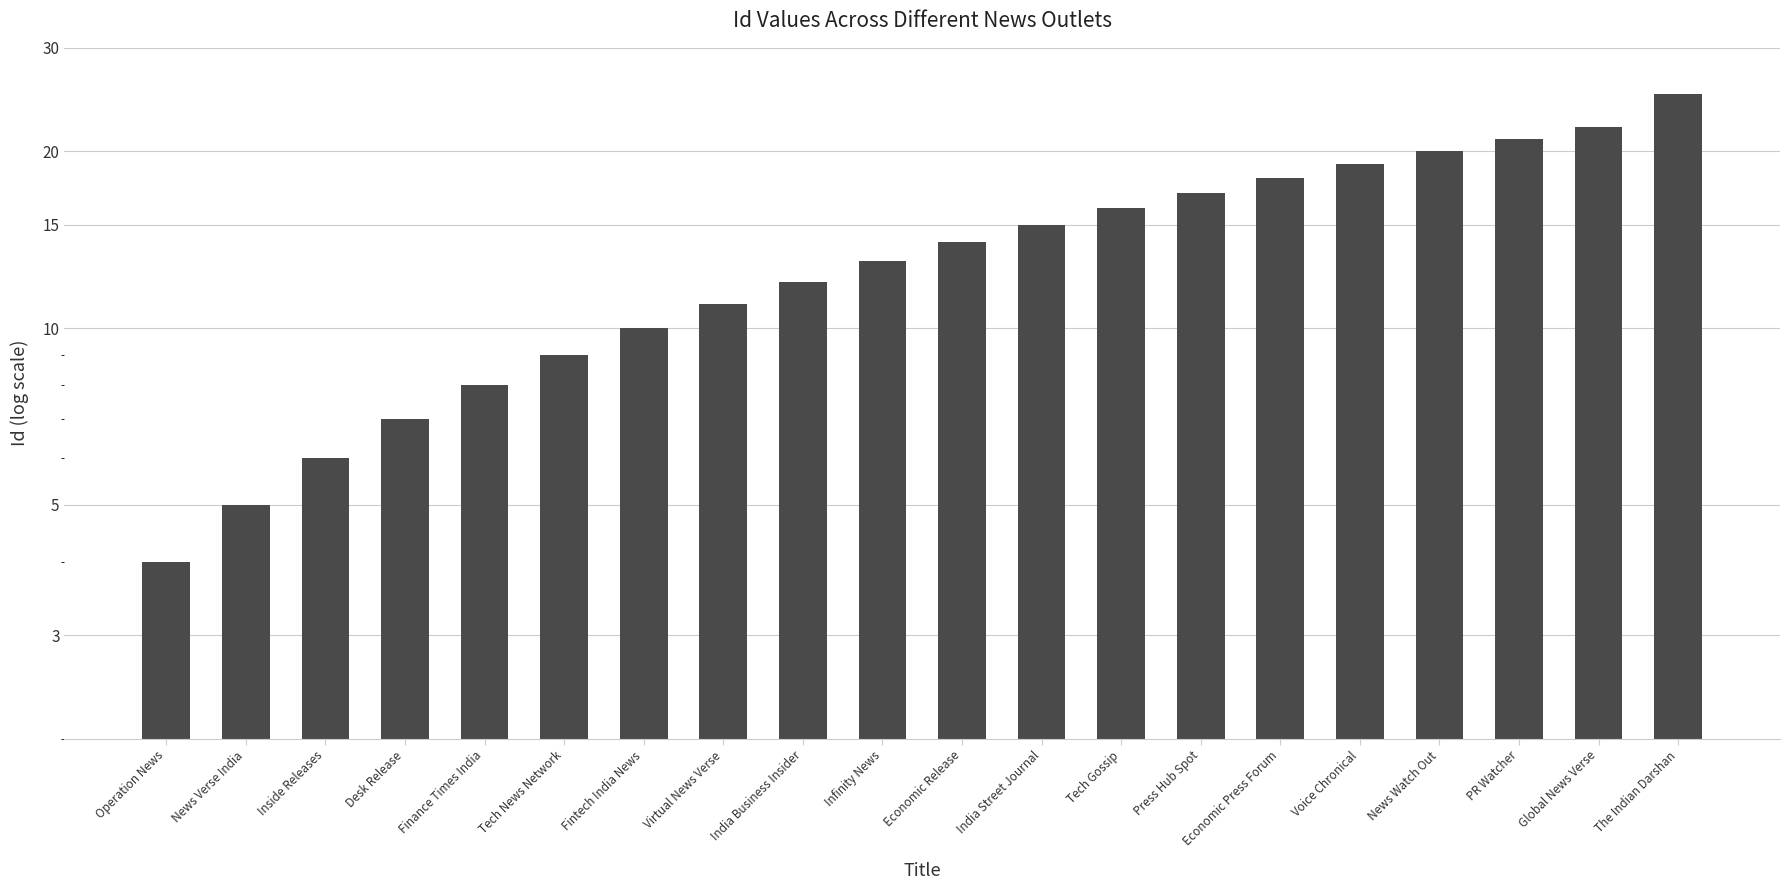

List the labels in order of value, smallest first.

Operation News, News Verse India, Inside Releases, Desk Release, Finance Times India, Tech News Network, Fintech India News, Virtual News Verse, India Business Insider, Infinity News, Economic Release, India Street Journal, Tech Gossip, Press Hub Spot, Economic Press Forum, Voice Chronical, News Watch Out, PR Watcher, Global News Verse, The Indian Darshan